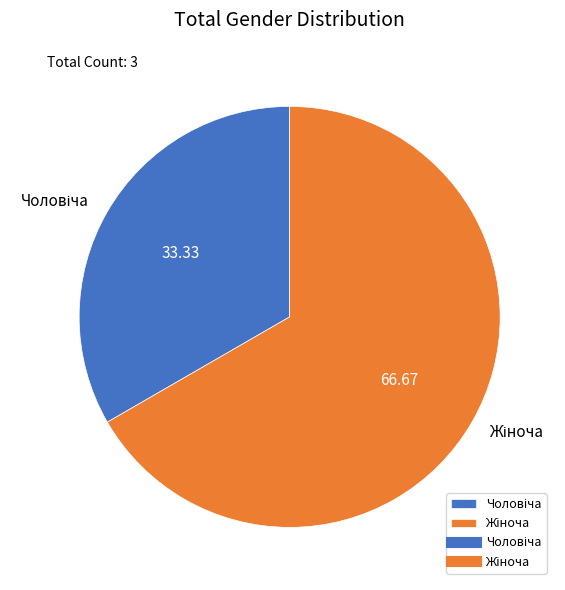

How many segments does this pie chart have?

2